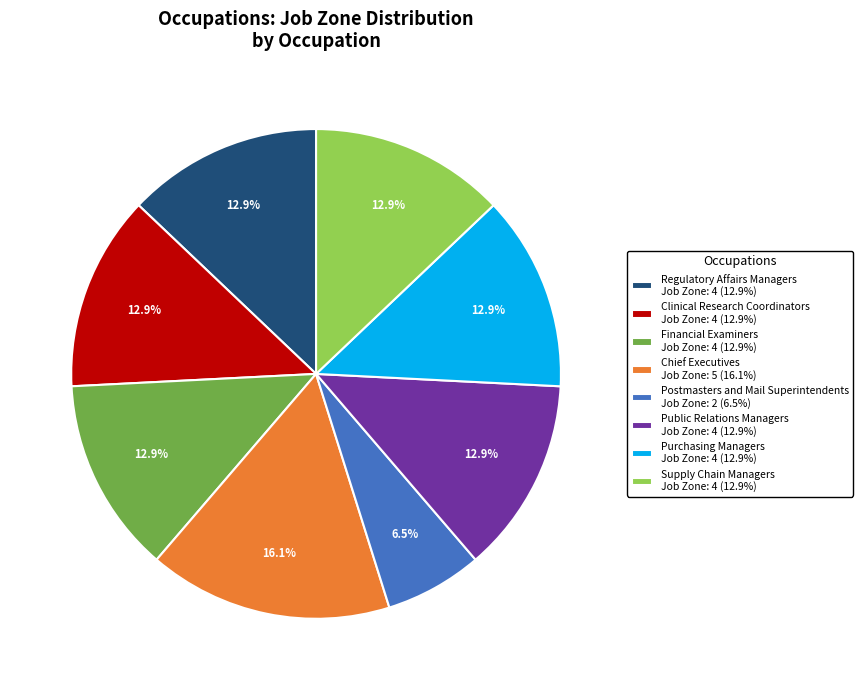

Does any single category account for the majority?

No